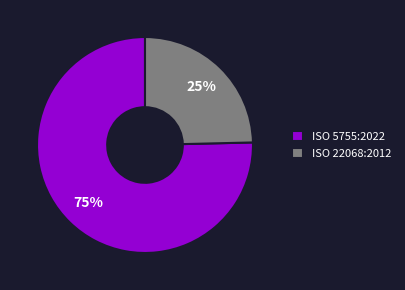

How many segments does this pie chart have?

2